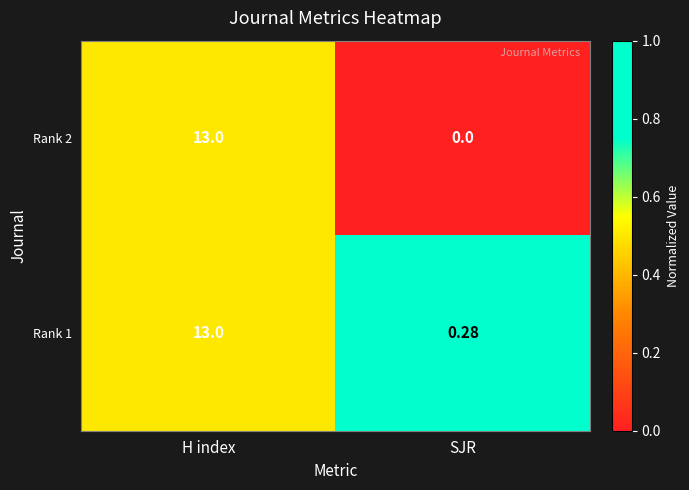

Which category has the highest value in the Rank 2 series?

H index